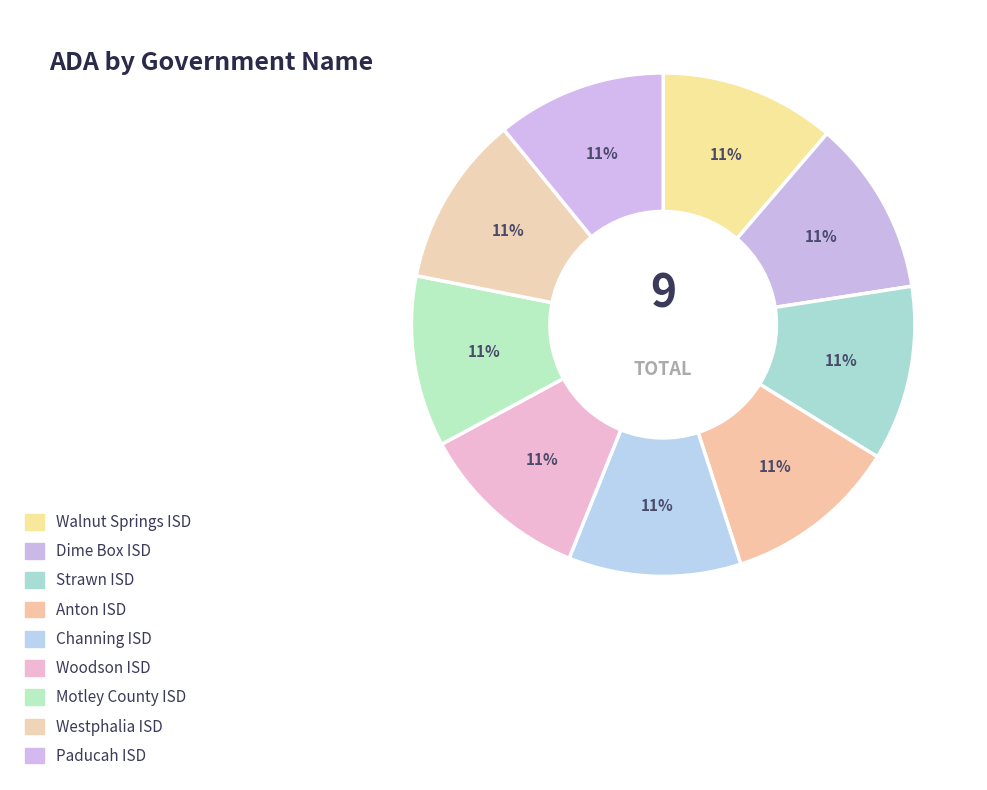

Rank the categories by value from highest to lowest.

Walnut Springs ISD, Dime Box ISD, Strawn ISD, Anton ISD, Channing ISD, Woodson ISD, Motley County ISD, Westphalia ISD, Paducah ISD